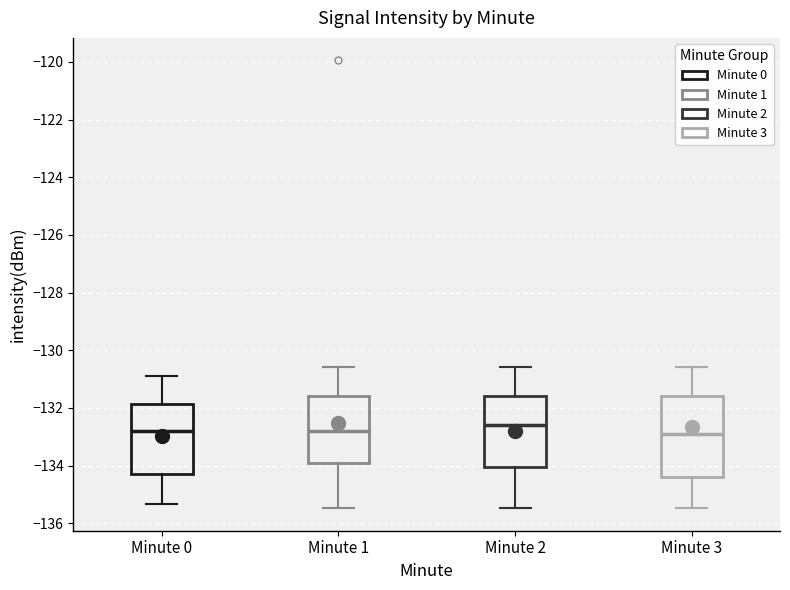

Which box is the tallest, from its lower edge to its upper edge?

Minute 3